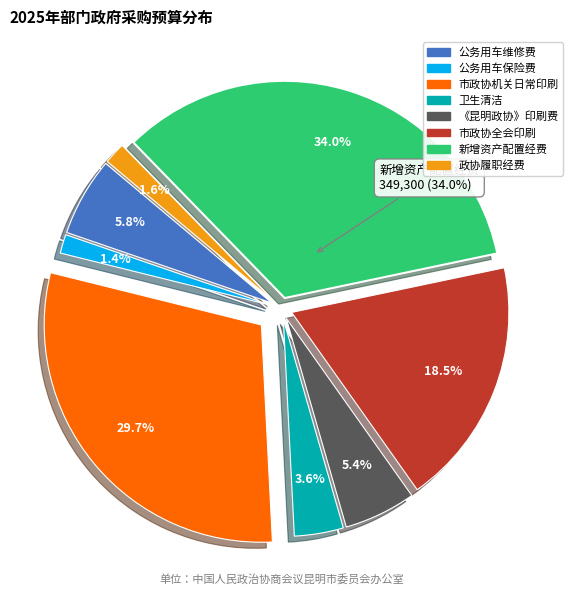

What is the change in value from 公务用车维修费 to 卫生清洁?

-22500